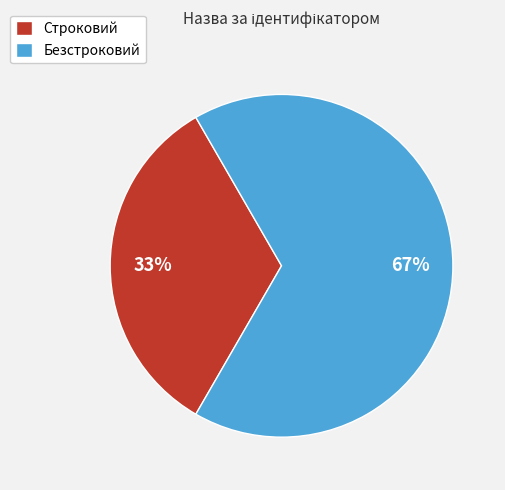

Approximately how many times larger is the value at Строковий compared to Безстроковий?

0.5